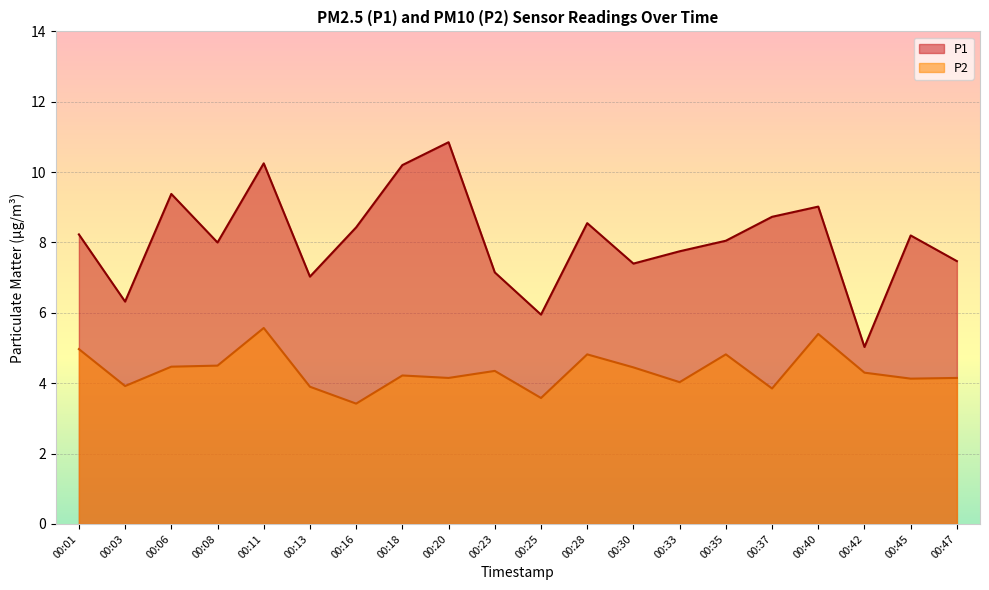

How many lines are shown in the chart?

2